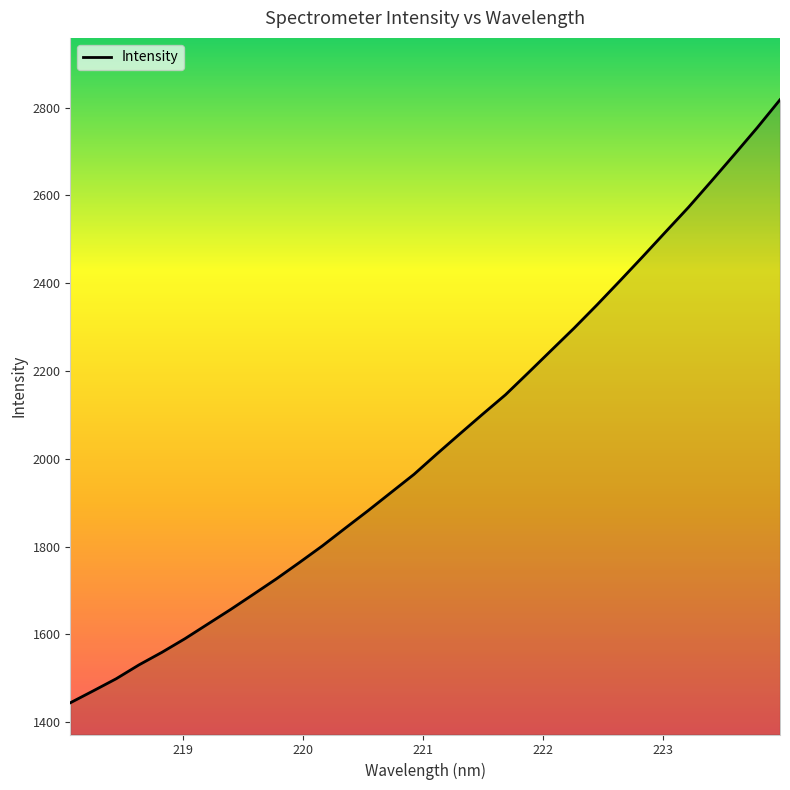

How many lines are shown in the chart?

1